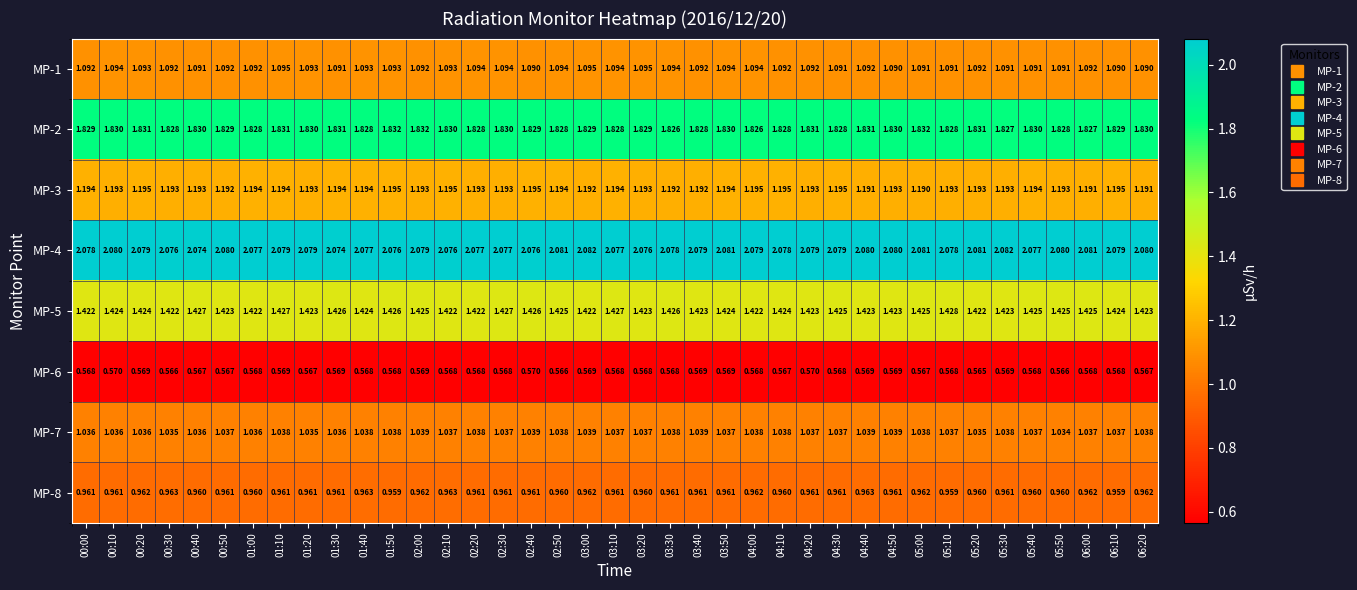

How many series are shown in this chart?

8